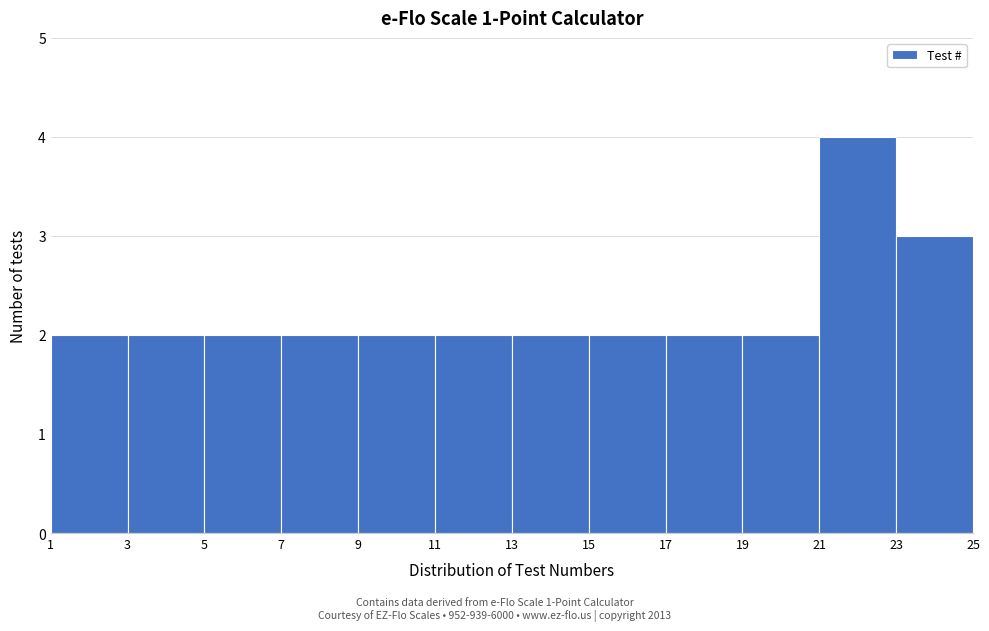

Reading left to right, list every bar in this chart as the range it spans on the x-axis followed by its height. The values are not printed on the chart, so give them approximately, as read against the axis.

1 to 3: 2
3 to 5: 2
5 to 7: 2
7 to 9: 2
9 to 11: 2
11 to 13: 2
13 to 15: 2
15 to 17: 2
17 to 19: 2
19 to 21: 2
21 to 23: 4
23 to 25: 3